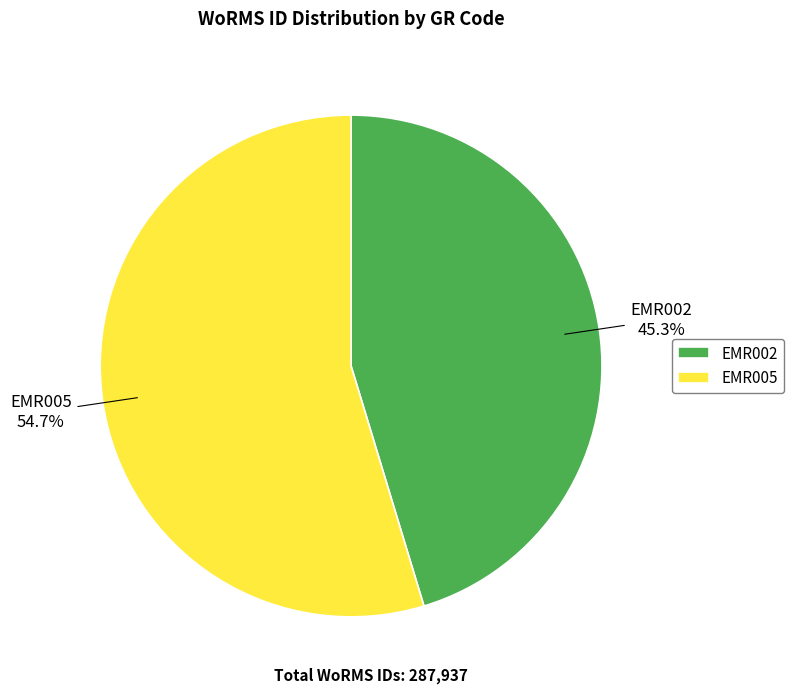

How many segments does this pie chart have?

2